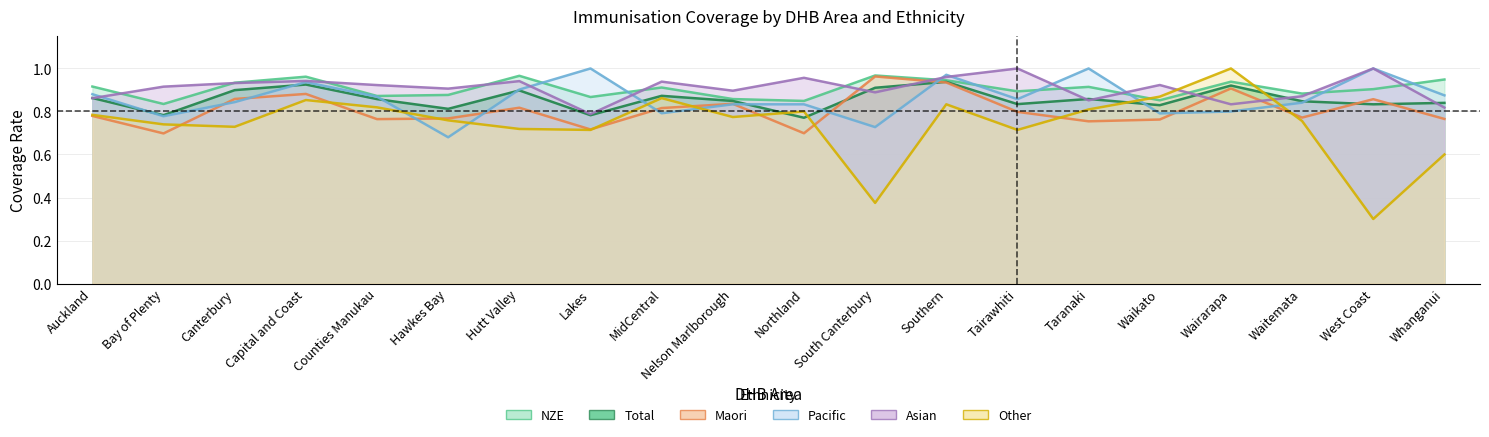

What is the spread (max minus min) of values at Auckland?

0.1